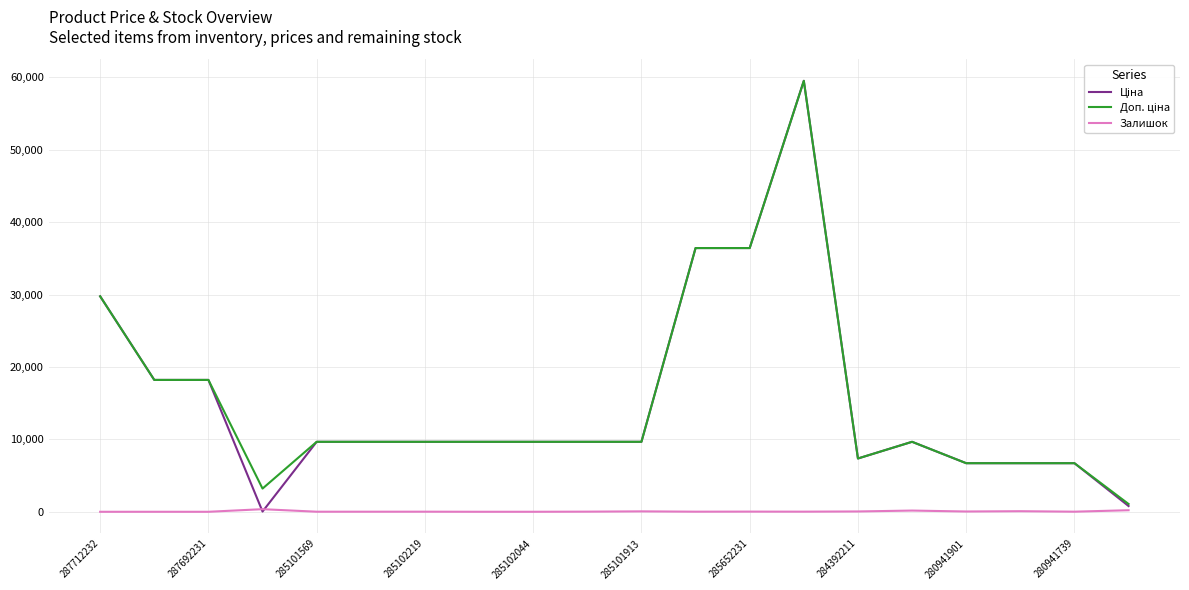

What is the greatest value displayed?

59523.0